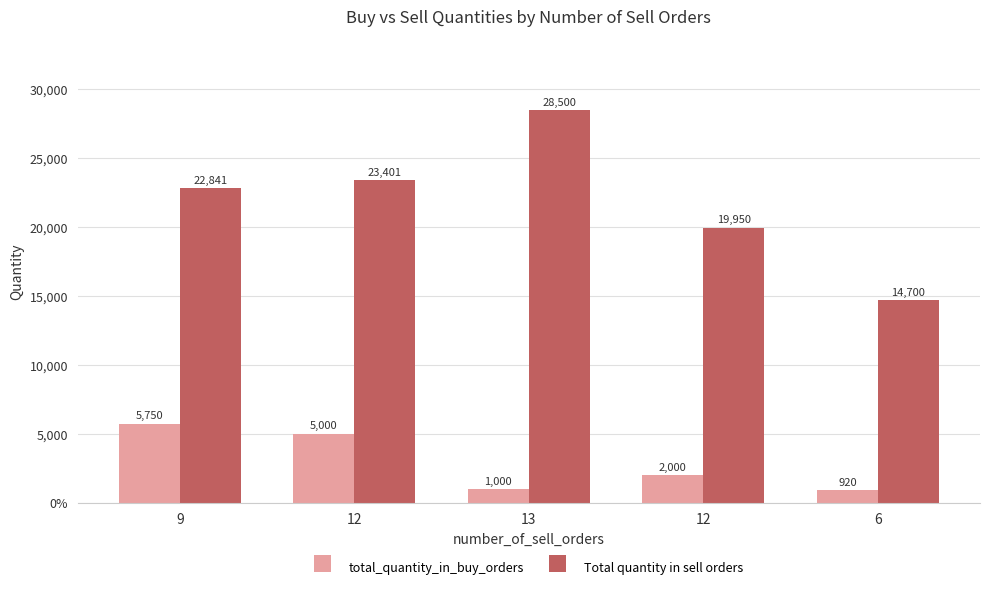

Where does the total_quantity_in_buy_orders series first go above 2000?

9